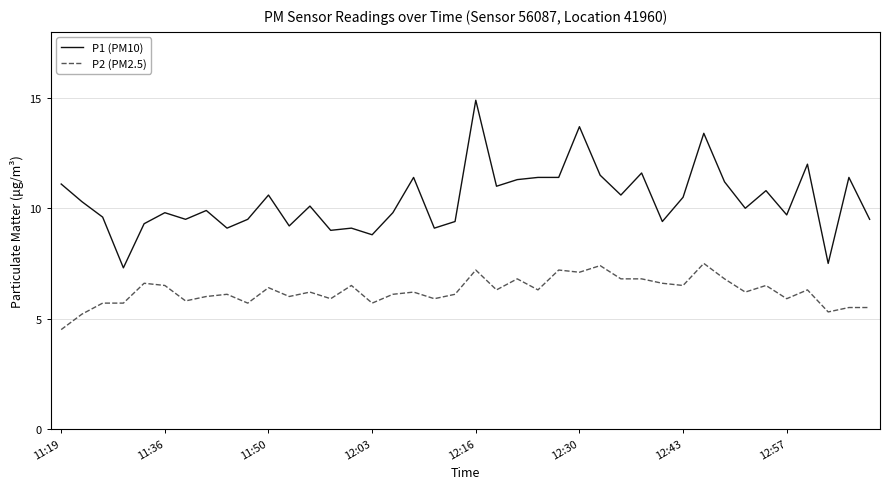

What is the difference between the maximum and minimum values in the P2 (PM2.5) series?

3.0